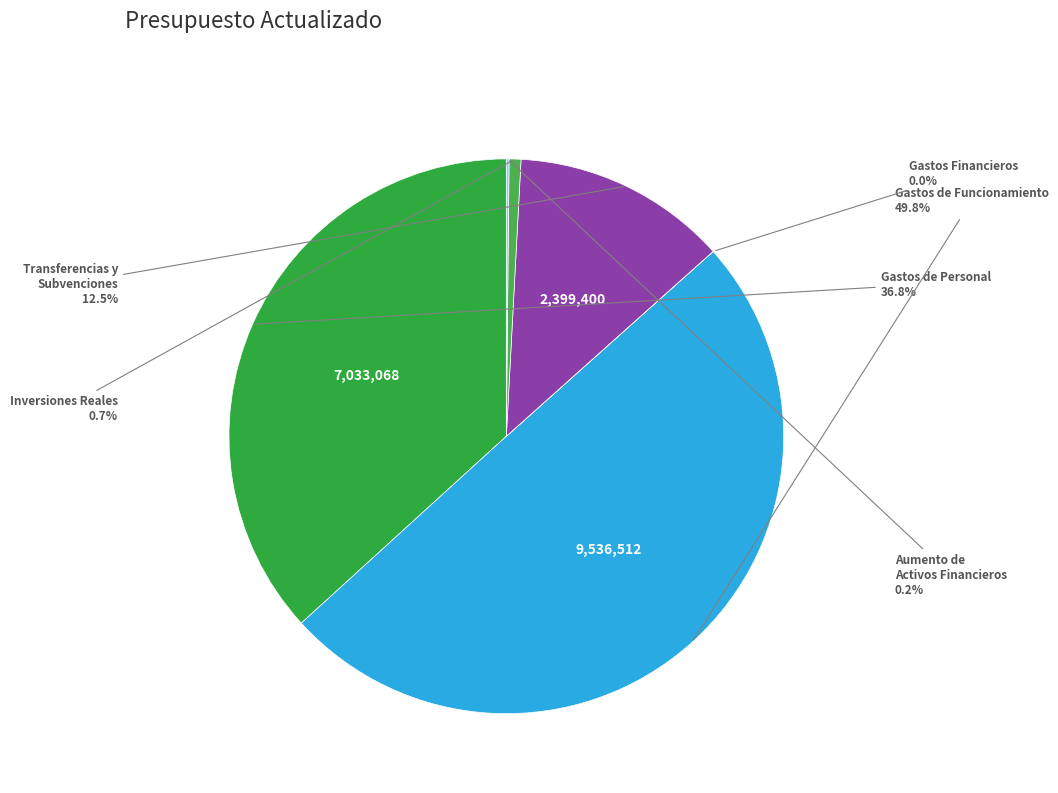

Does any single category account for the majority?

No